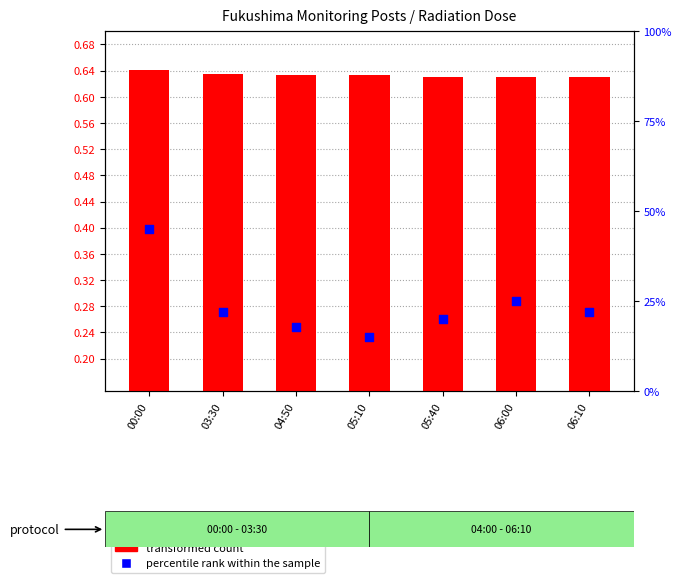

Which series contains the highest Y value?

percentile rank within the sample